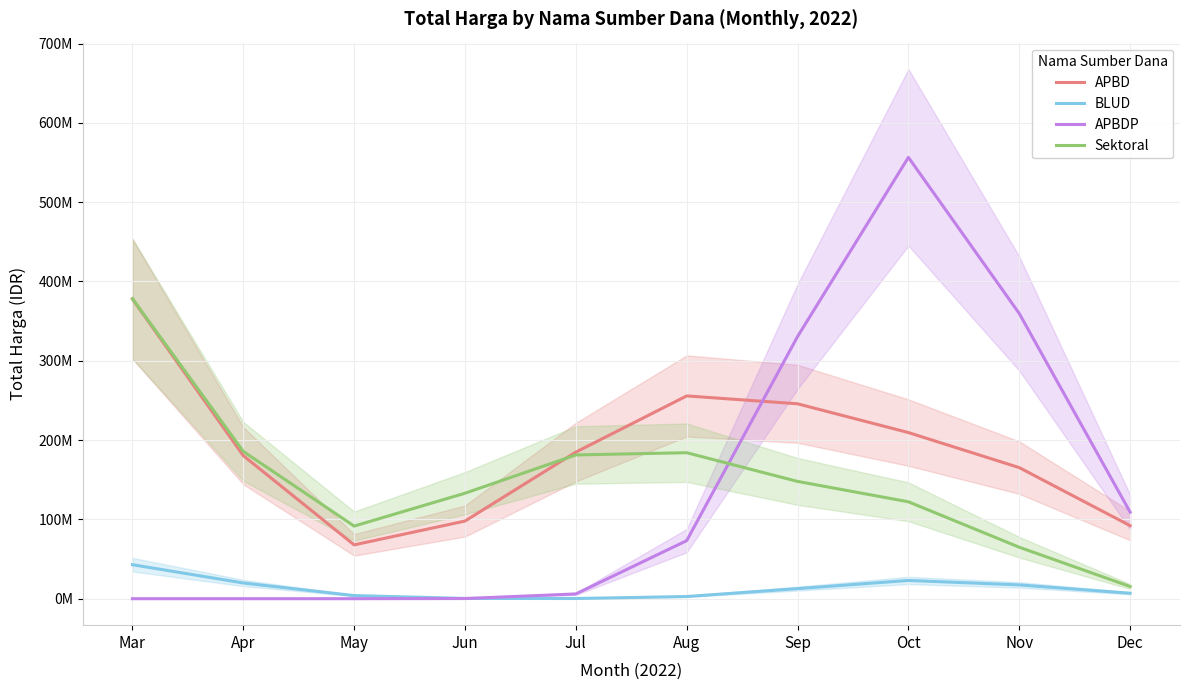

What is the approximate value of APBD at Mar?

377872251.8